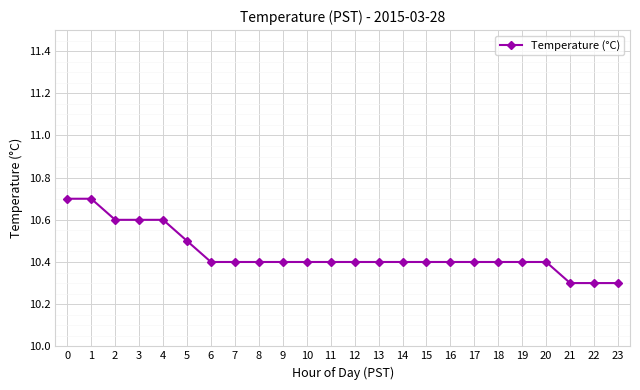

Reading left to right, transcribe all the data shown in this chart.

0=10.7	1=10.7	2=10.6	3=10.6	4=10.6	5=10.5	6=10.4	7=10.4	8=10.4	9=10.4	10=10.4	11=10.4	12=10.4	13=10.4	14=10.4	15=10.4	16=10.4	17=10.4	18=10.4	19=10.4	20=10.4	21=10.3	22=10.3	23=10.3